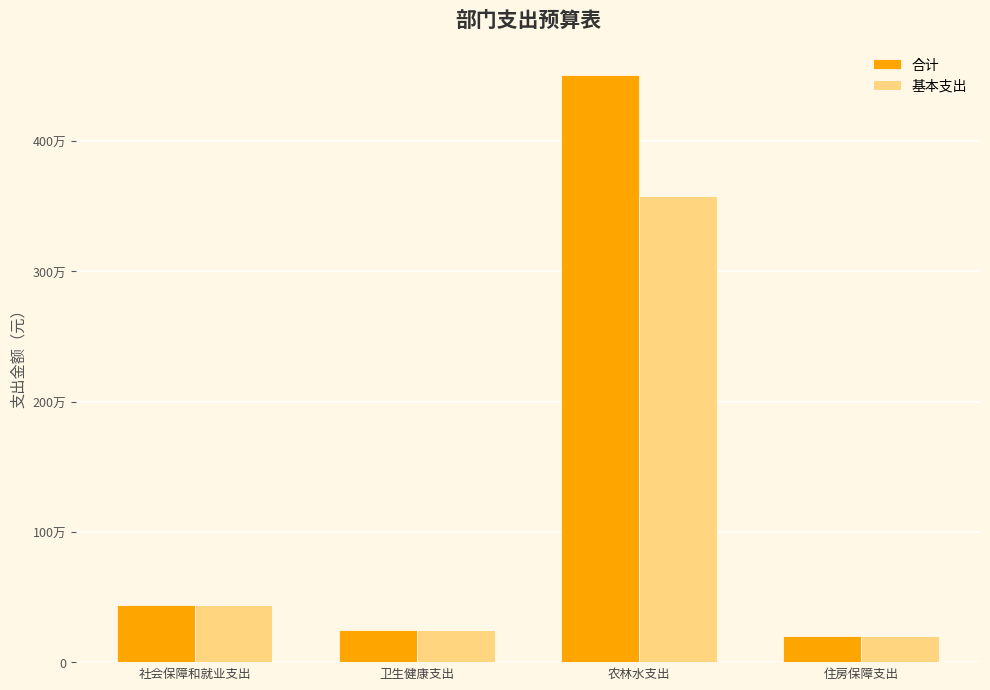

What are all the series names shown in the legend?

合计, 基本支出